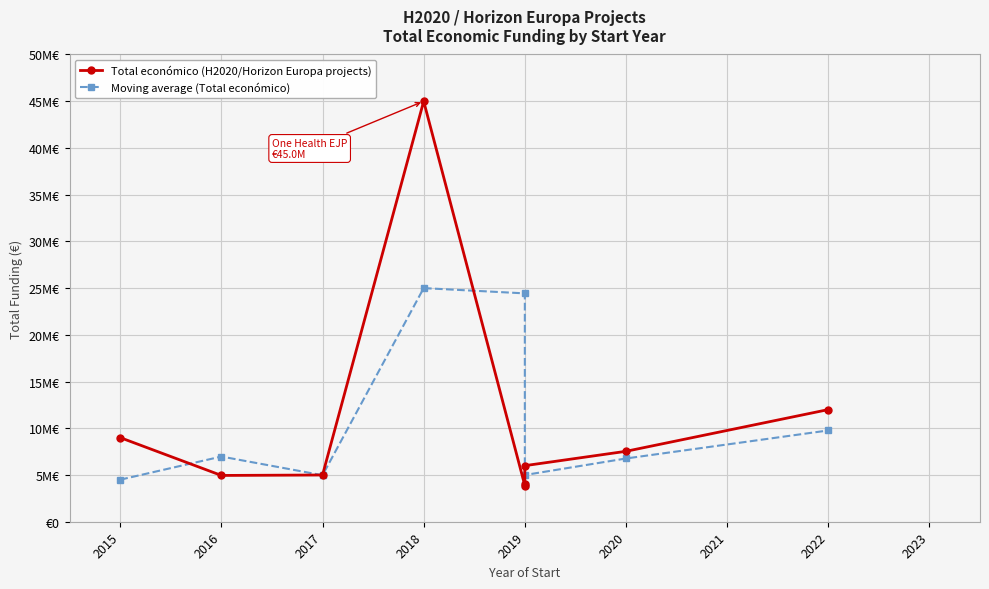

At which category does Total económico (H2020/Horizon Europa projects) reach its first local peak?

2018